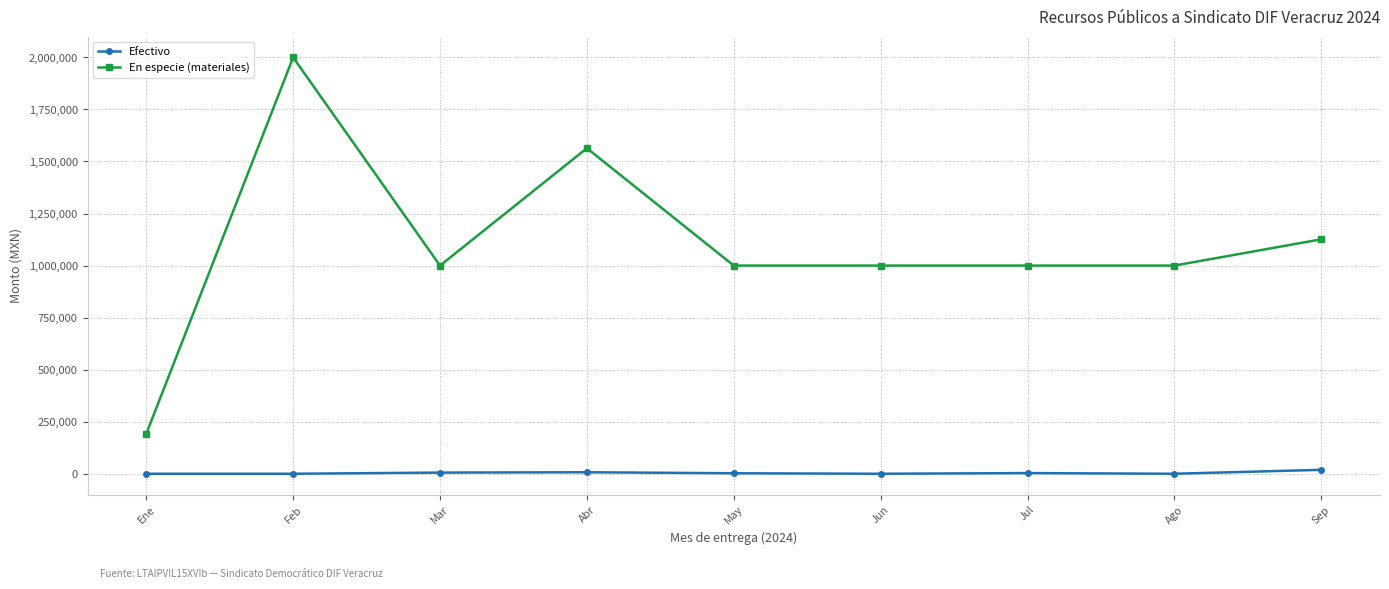

What is the spread (max minus min) of values at Feb?

1999762.0